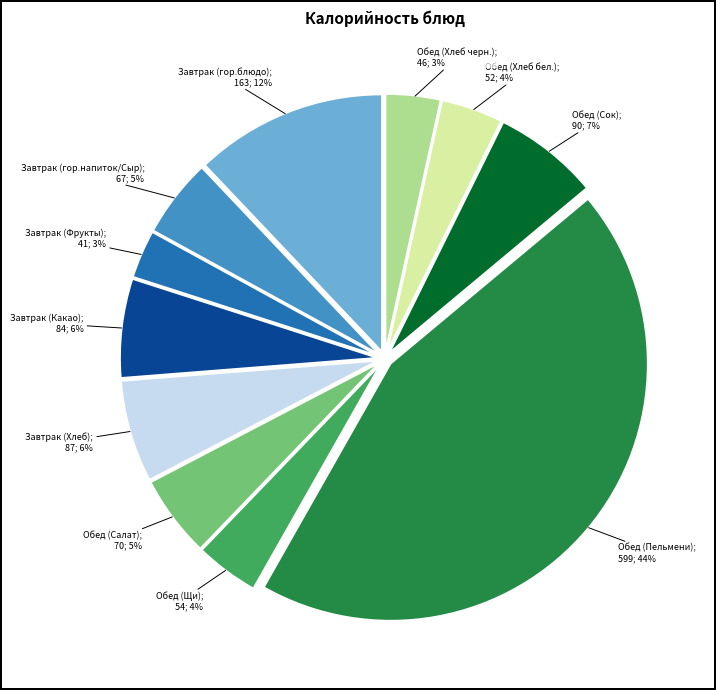

To the nearest percent, what is the average slice percentage?

9%